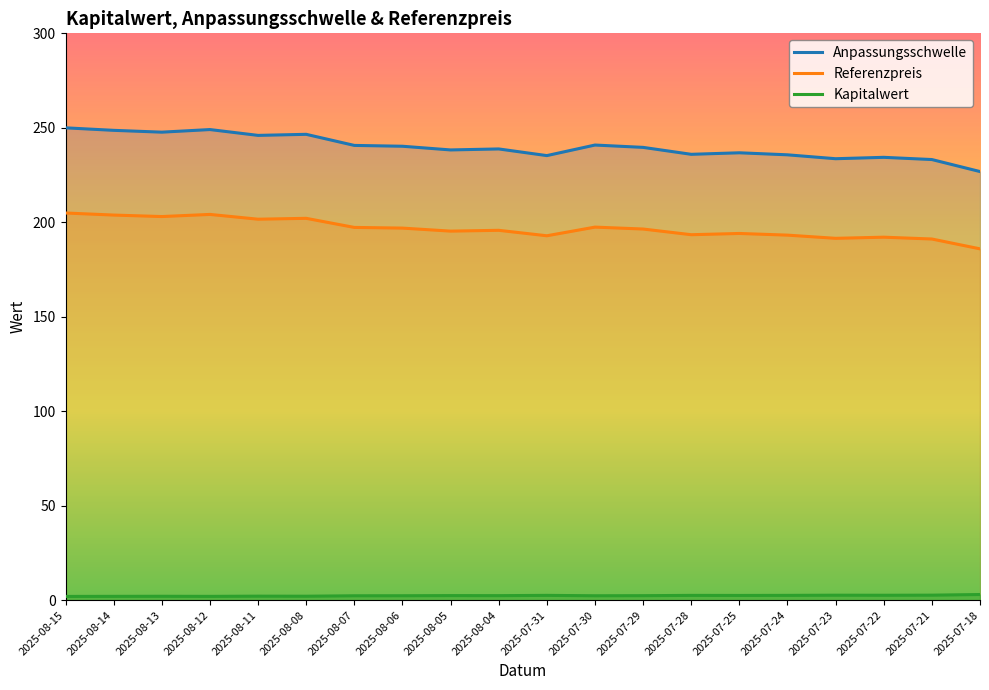

True or false: Kapitalwert and Anpassungsschwelle intersect in this chart.

False